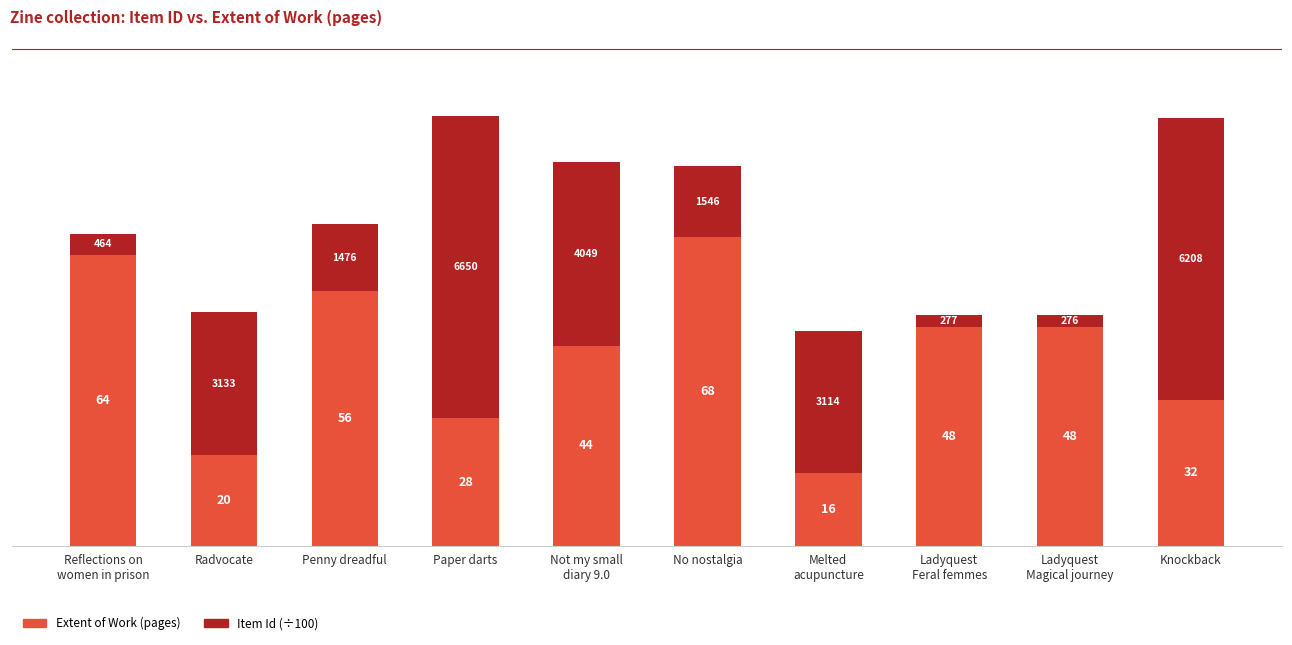

Reading right to left, list the values for the Extent of Work (pages) series.

32.0	48.0	48.0	16.0	68.0	44.0	28.0	56.0	20.0	64.0